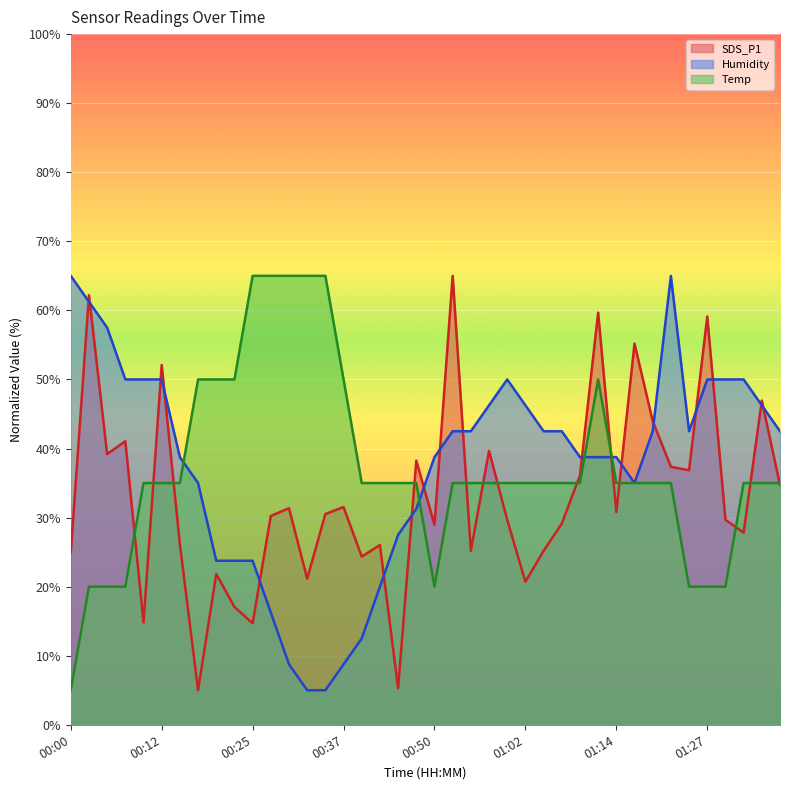

The Temp series shows 76.9 at 00:17. True or false?

False